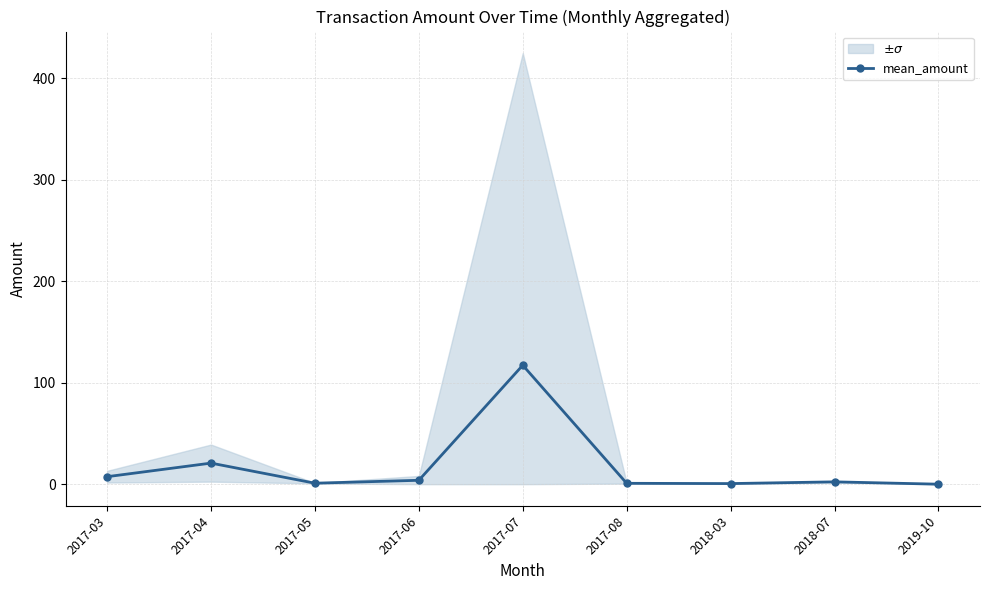

What is the sum of the values at 2017-05 and 2019-10?

1.0